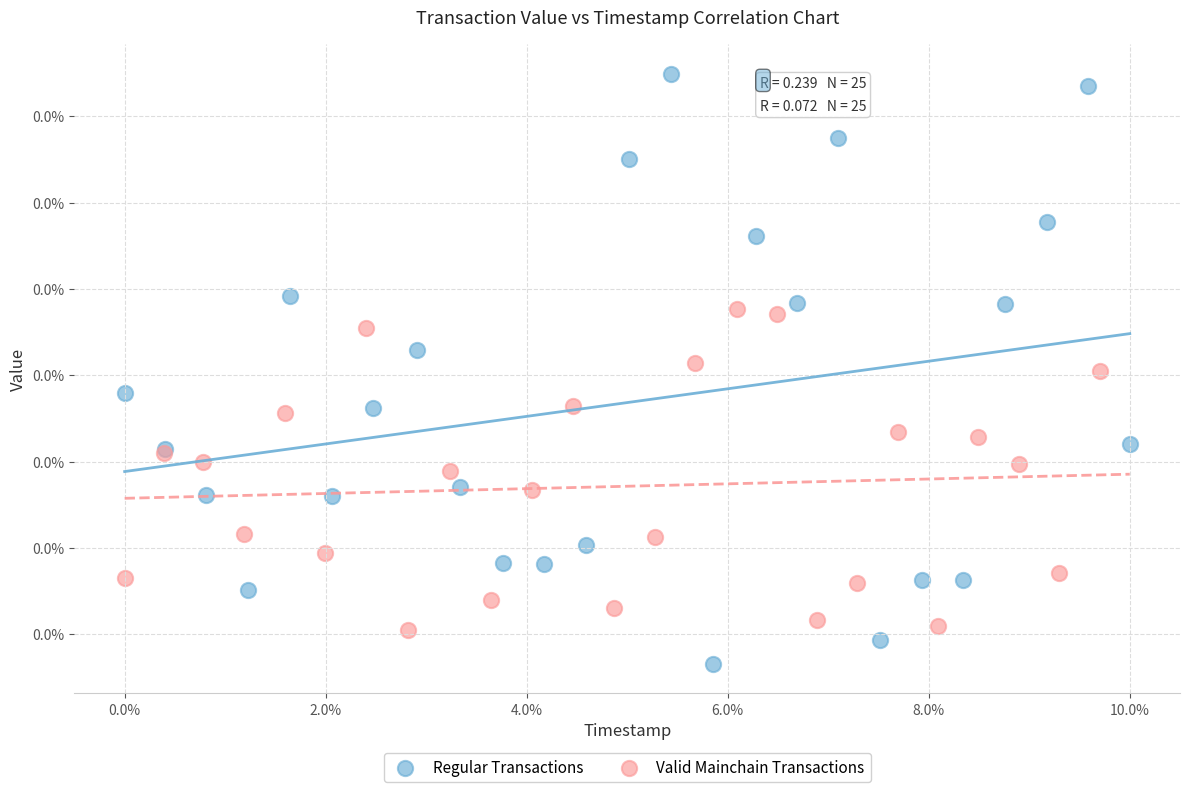

Which series contains the lowest Y value?

Regular Transactions